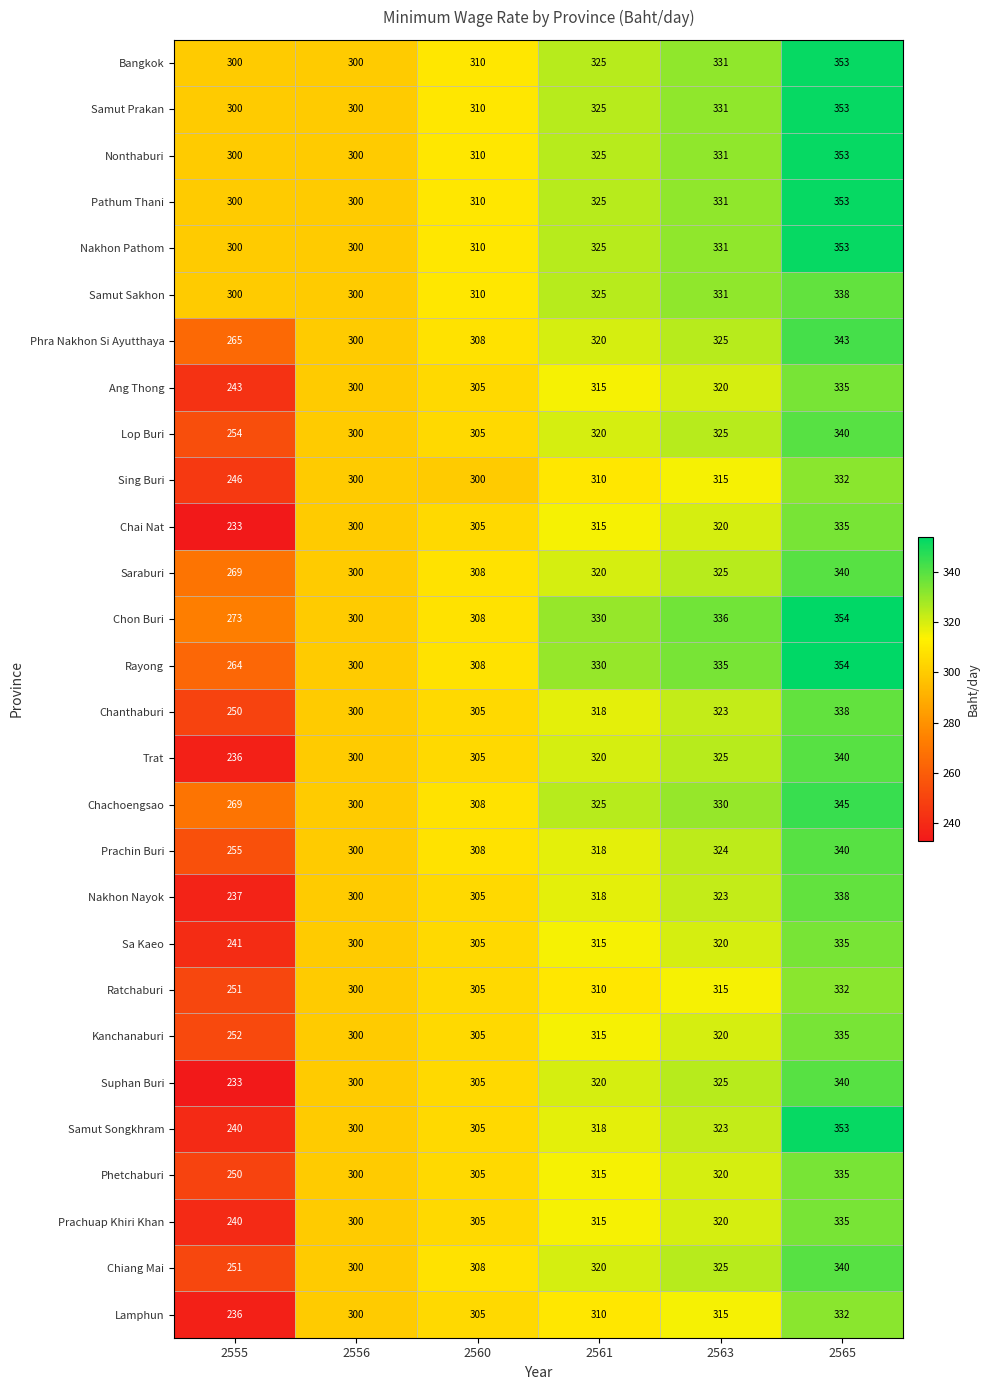

The Suphan Buri series shows 340 at 2565. True or false?

True